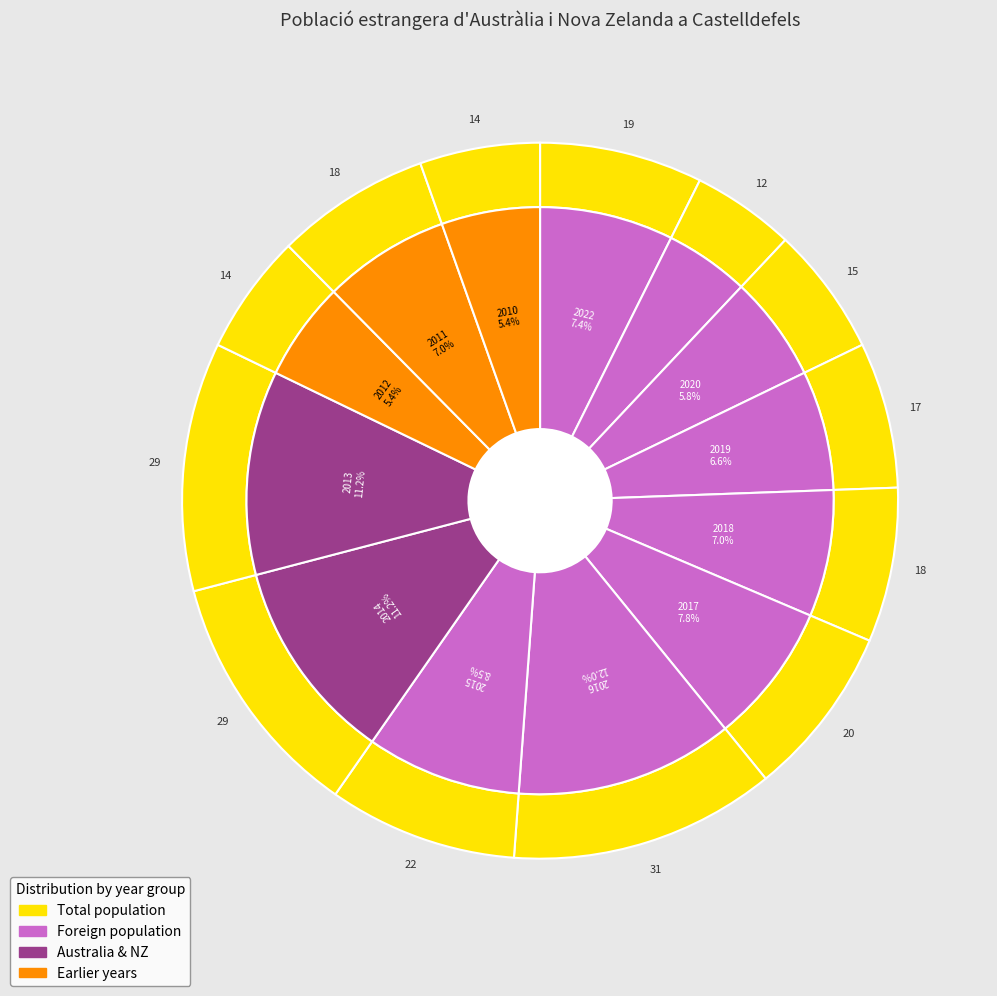

Is there any slice that represents more than half of the pie?

No